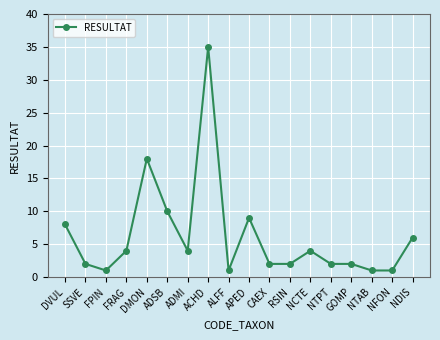

At which category does the data reach its first local valley?

FPIN